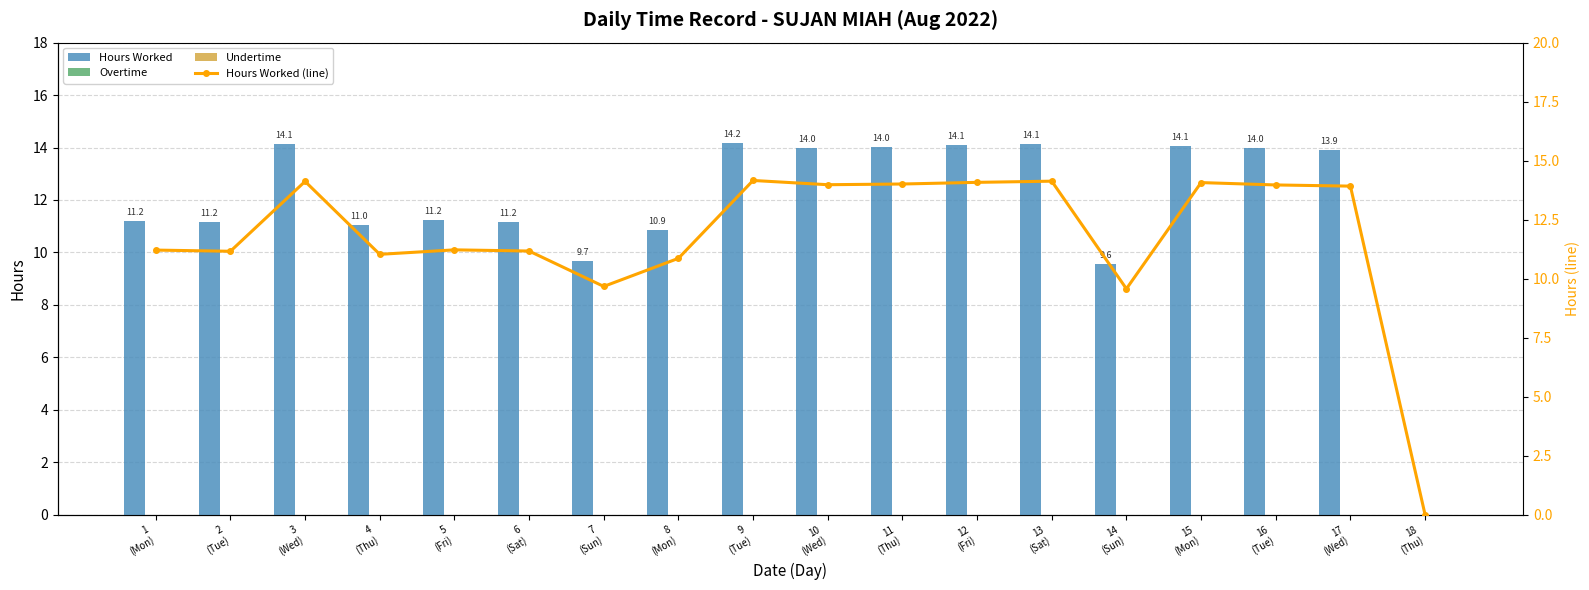

What is the difference between the maximum and minimum values in the Hours Worked (line) series?

14.2